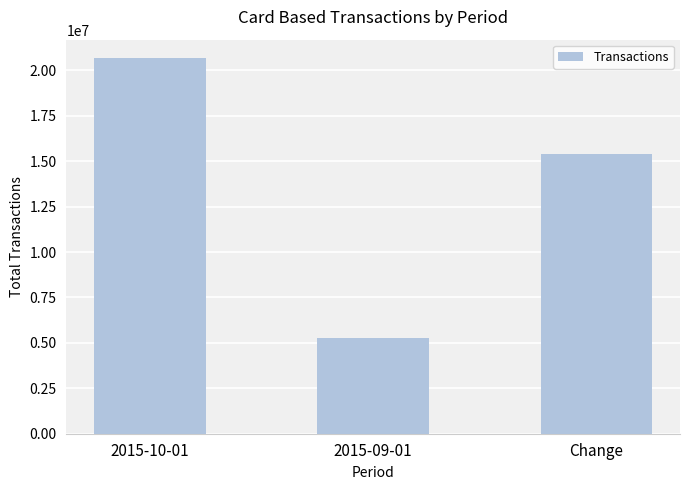

List the labels in order of value, largest first.

2015-10-01, Change, 2015-09-01